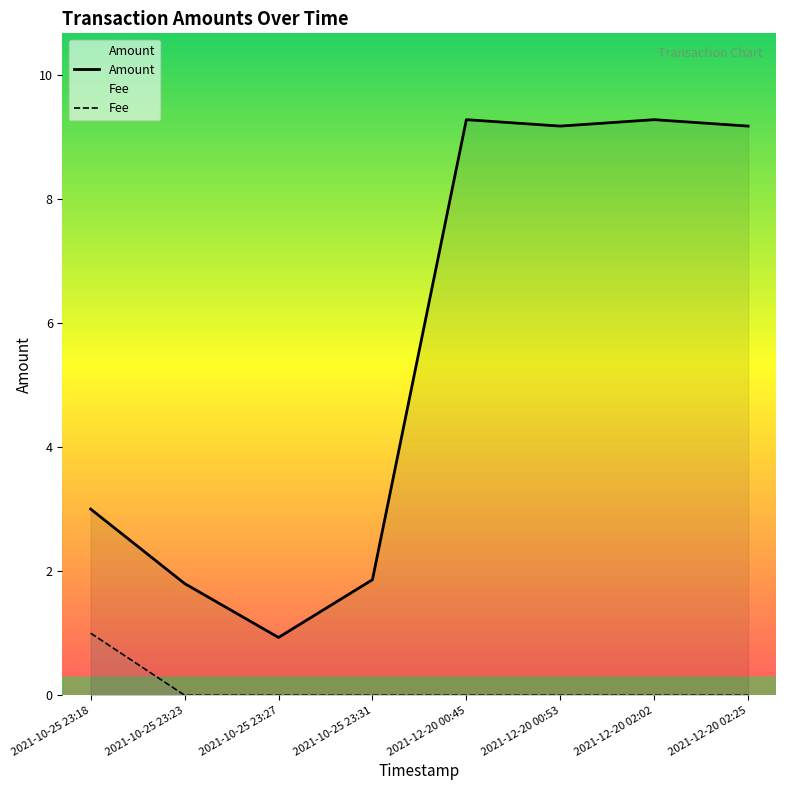

Read the Amount value at 2021-10-25 23:31.

1.9